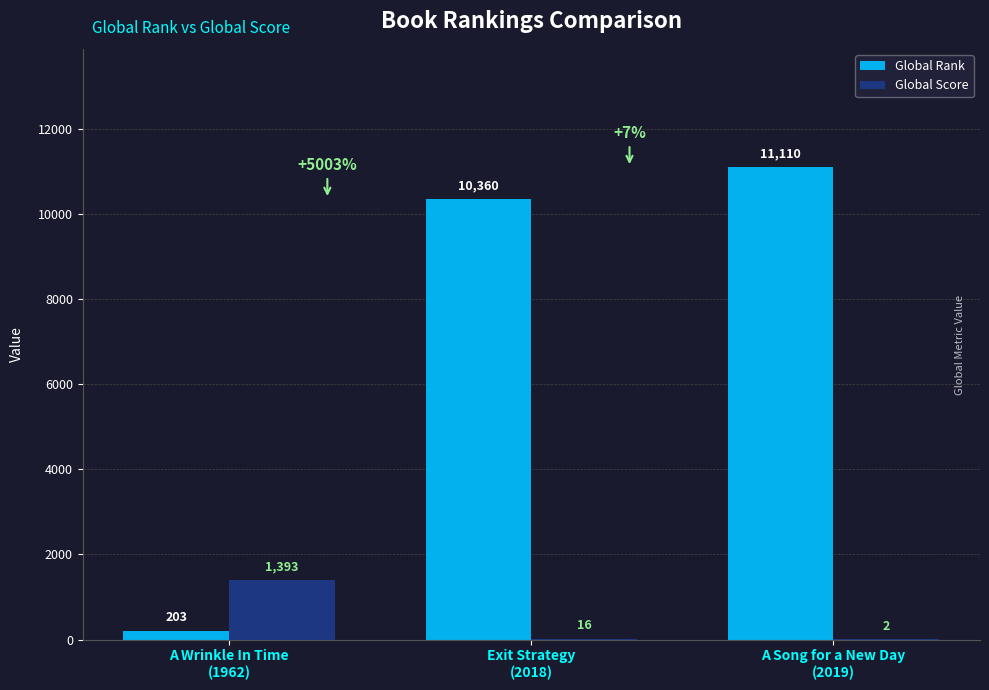

Reading right to left, extract all data points from this chart.

Global Rank: A Song for a New Day
(2019)=11110	Exit Strategy
(2018)=10360	A Wrinkle In Time
(1962)=203
Global Score: A Song for a New Day
(2019)=2	Exit Strategy
(2018)=16	A Wrinkle In Time
(1962)=1393